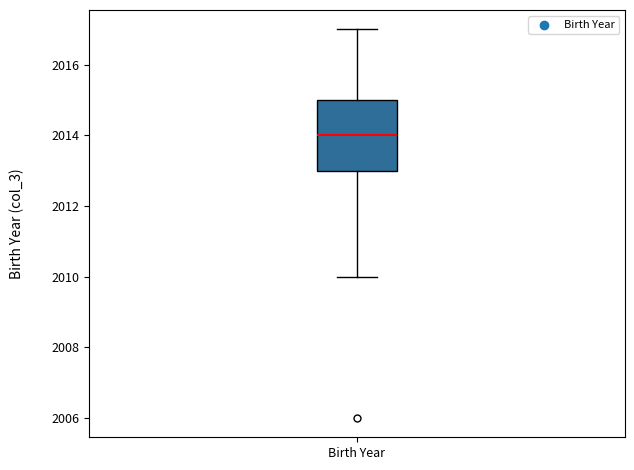

Where does the lower whisker of the box for Birth Year end on the y-axis? The values are not printed on the chart, so give them approximately, as read against the axis.

2010